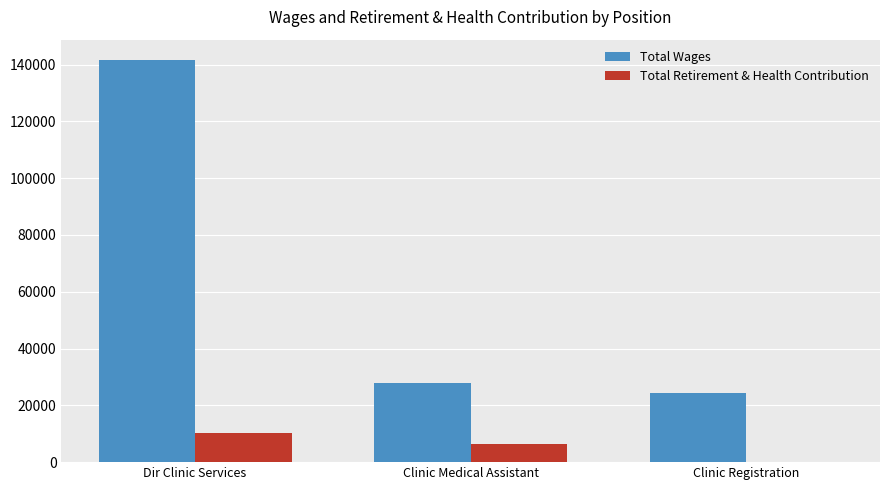

The value of Total Wages at Clinic Medical Assistant is 16974. True or false?

False